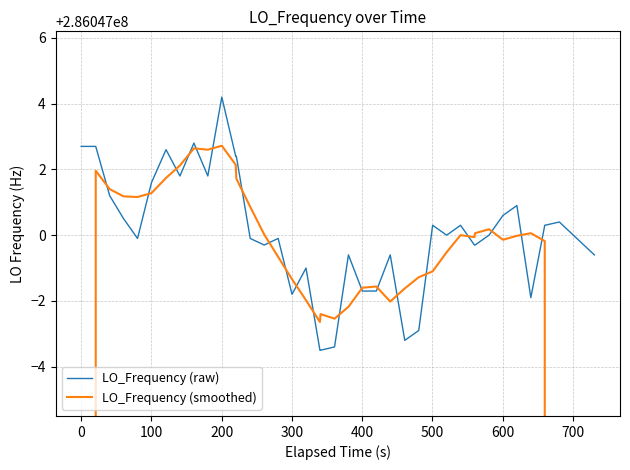

At how many categories does at least one series exceed 233202173?

40